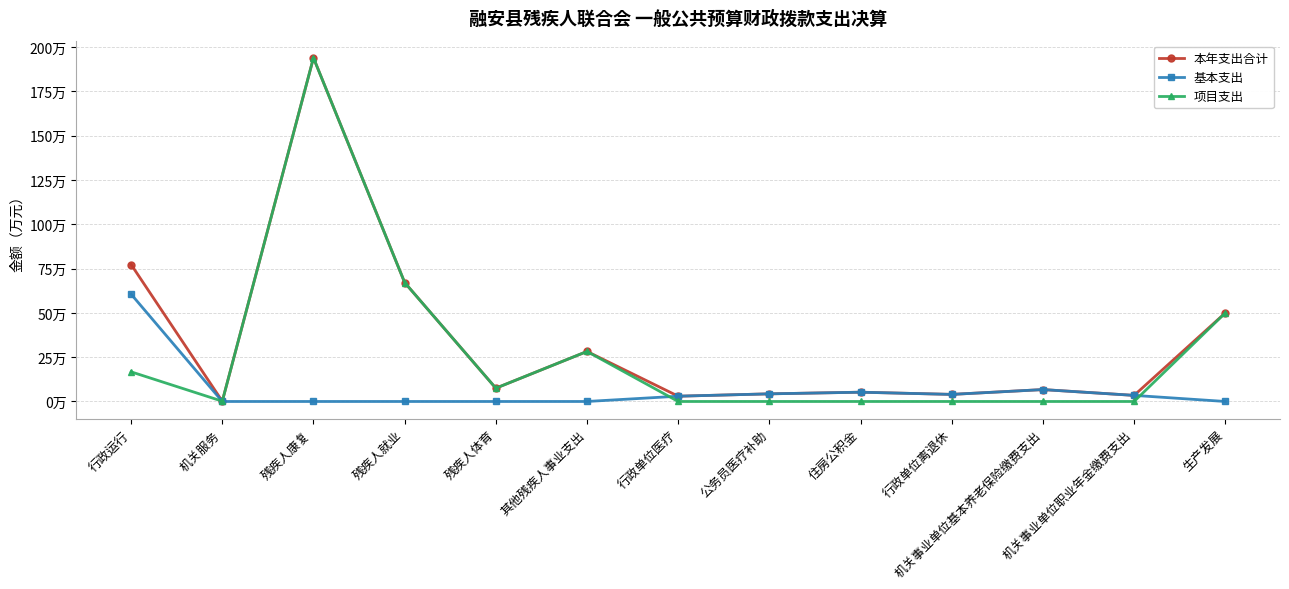

At which category does 本年支出合计 reach its first local peak?

残疾人康复